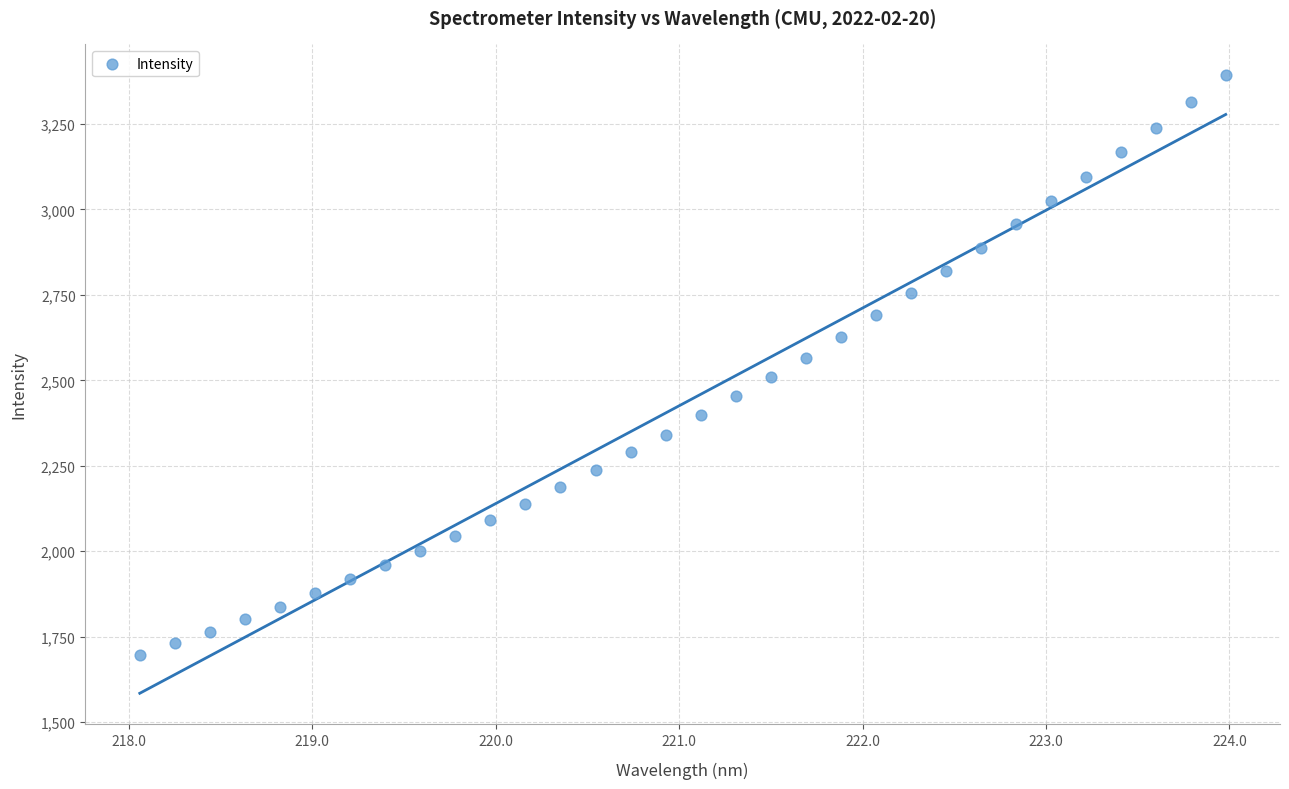

What is the range of X values (max minus min)?

5.9